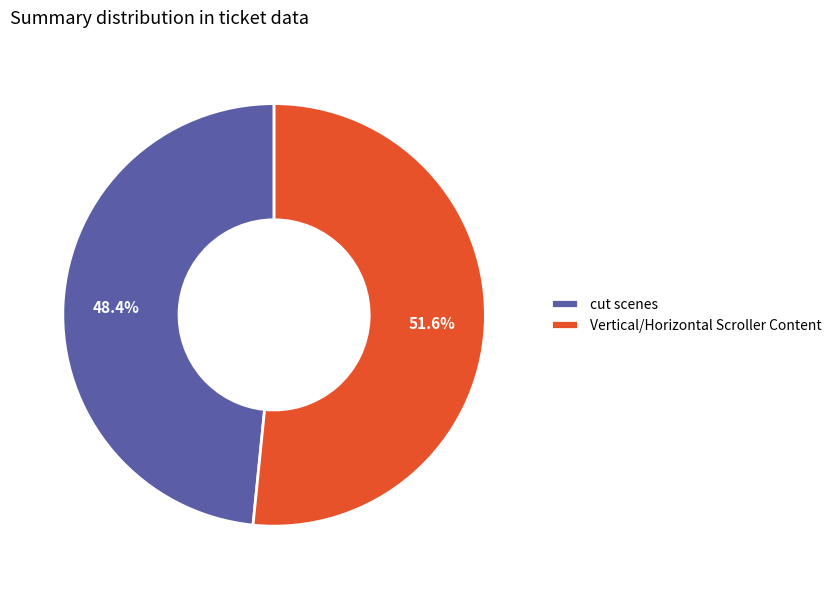

To the nearest percent, what is the difference between the largest and smallest slice percentages?

3%